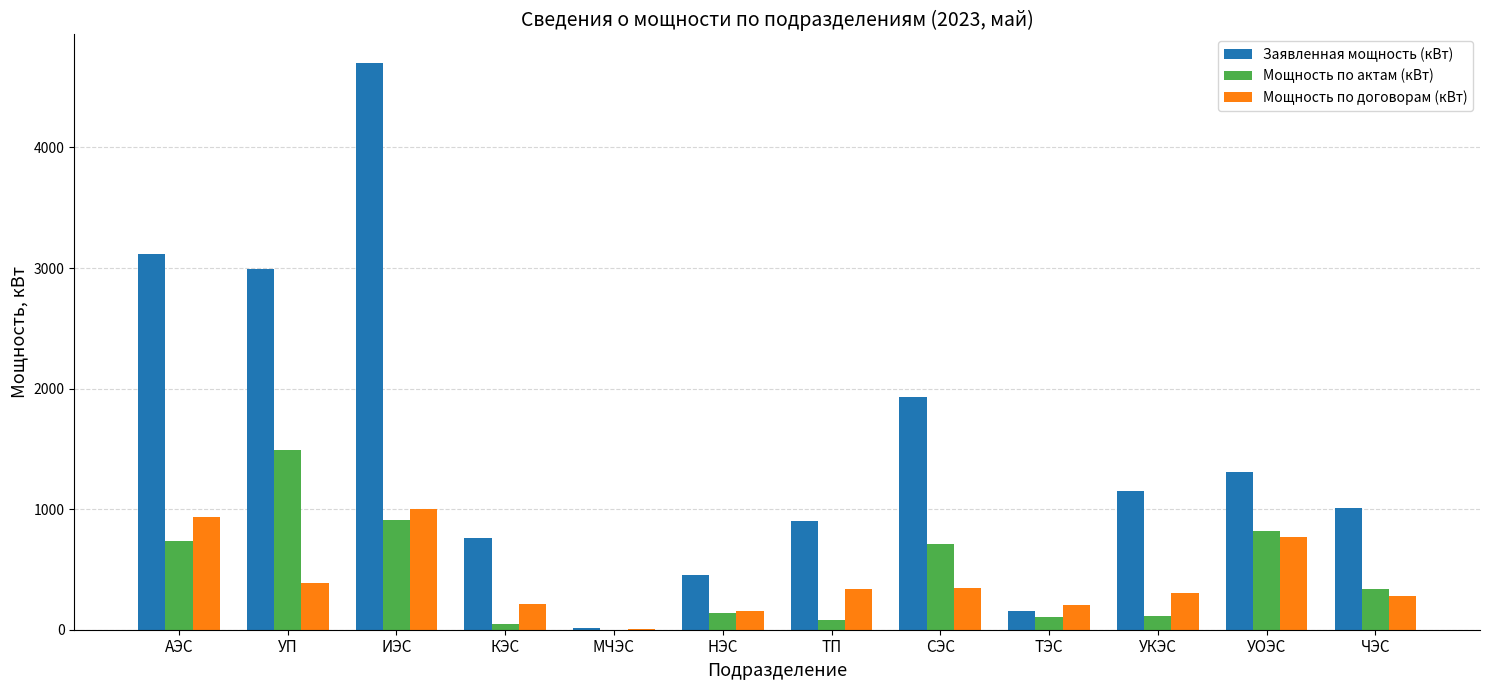

The Мощность по актам (кВт) series shows 913.0 at ИЭС. True or false?

True